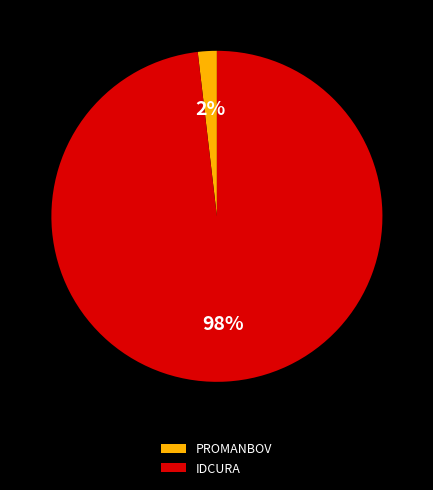

Combined, do PROMANBOV and IDCURA account for over 50%?

Yes